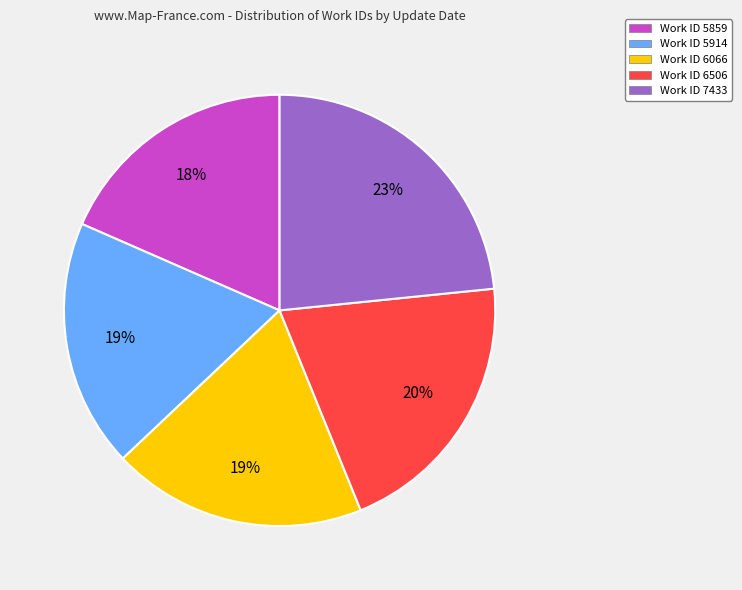

Count the number of slices in the pie.

5